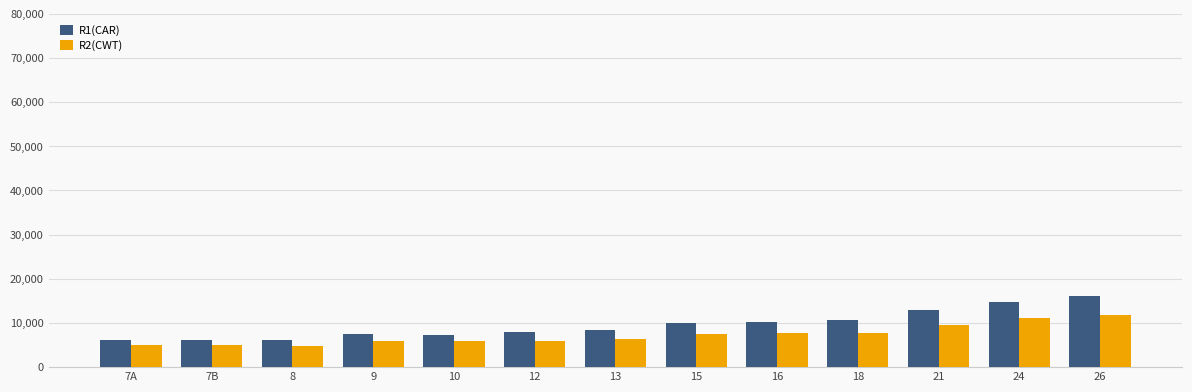

What is the difference between the second highest and second lowest values in the R2(CWT) series?

6151